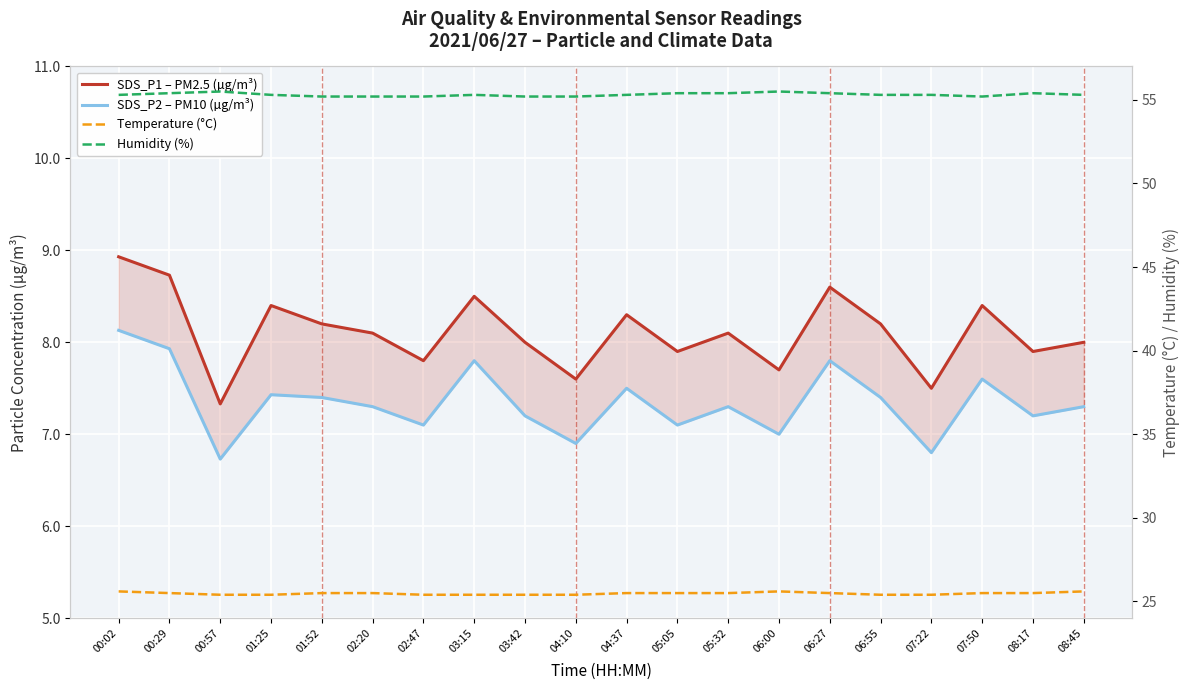

At which label does SDS_P2 – PM10 (µg/m³) first exceed 7?

00:02